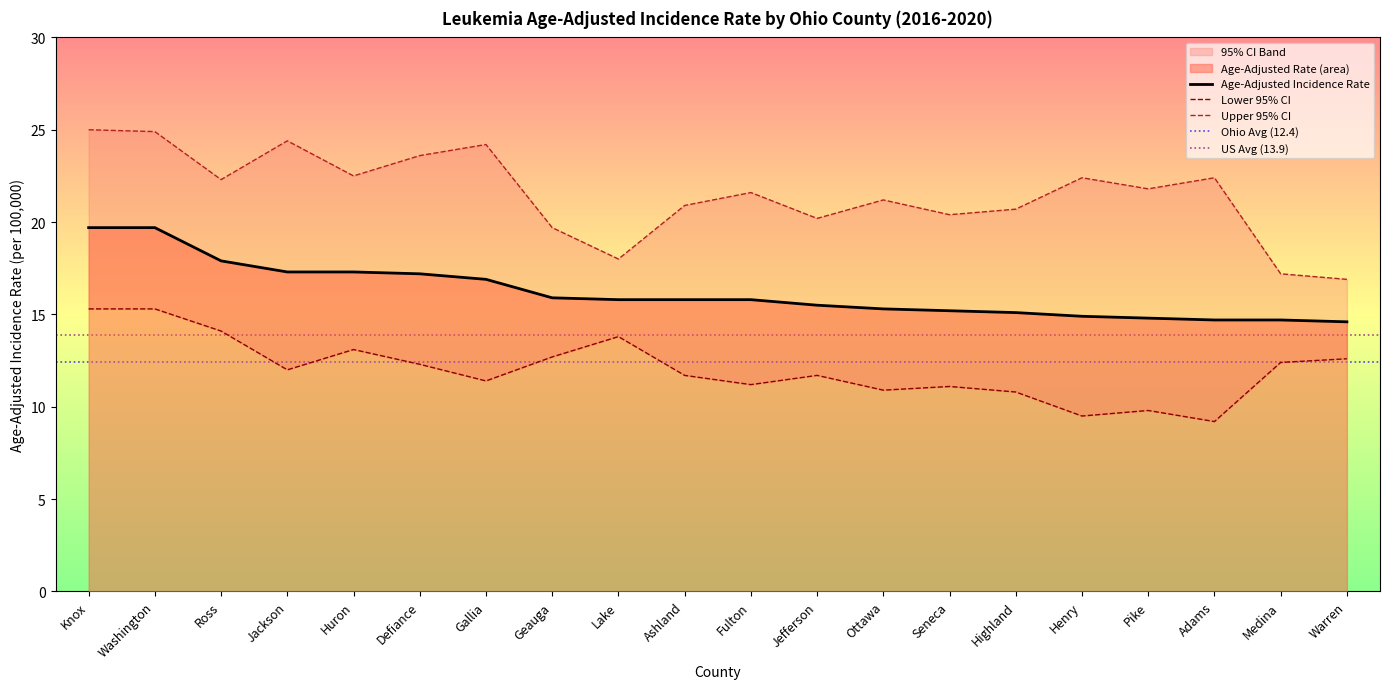

What is the average value of the Upper 95% CI series?

21.5